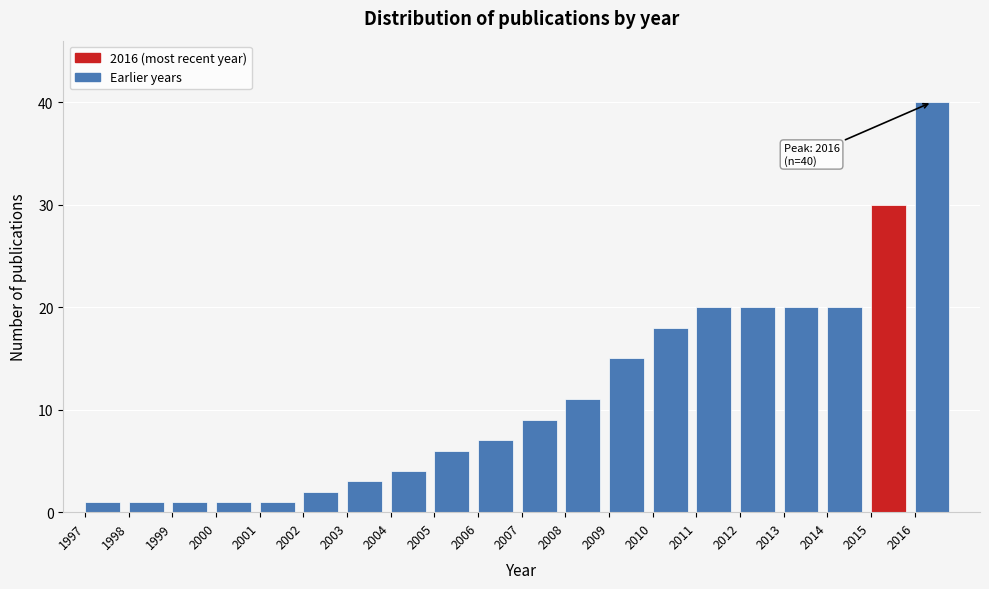

Which range on the x-axis has the tallest bar?

2016 to 2017